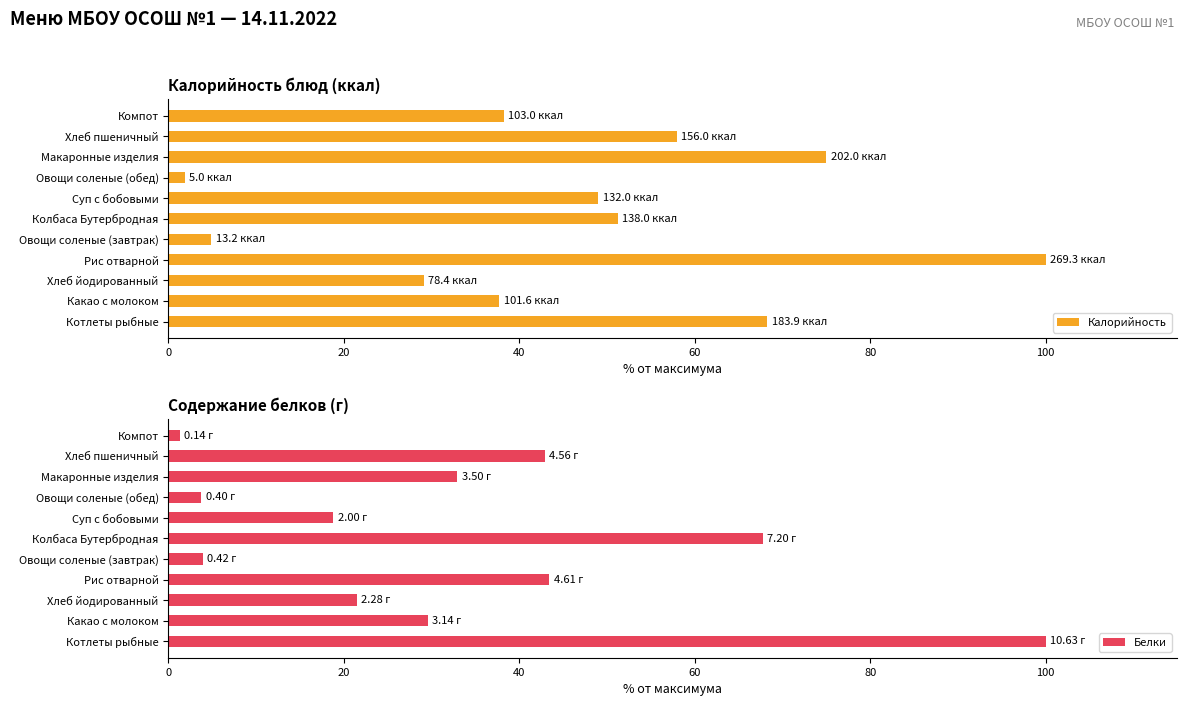

Read the Калорийность value at Колбаса Бутербродная.

51.2